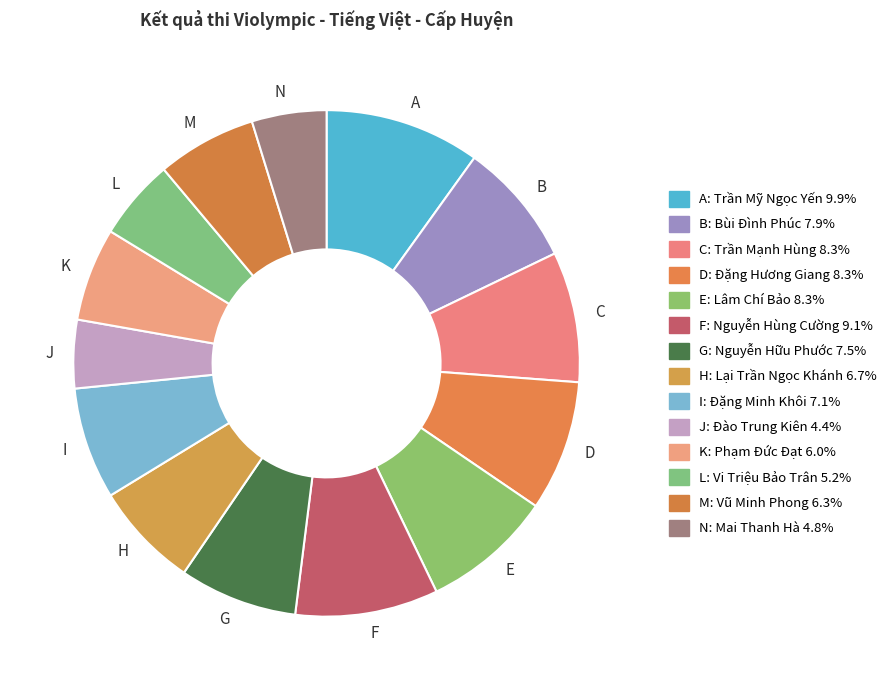

Approximately how many times larger is the value at A compared to H?

1.5